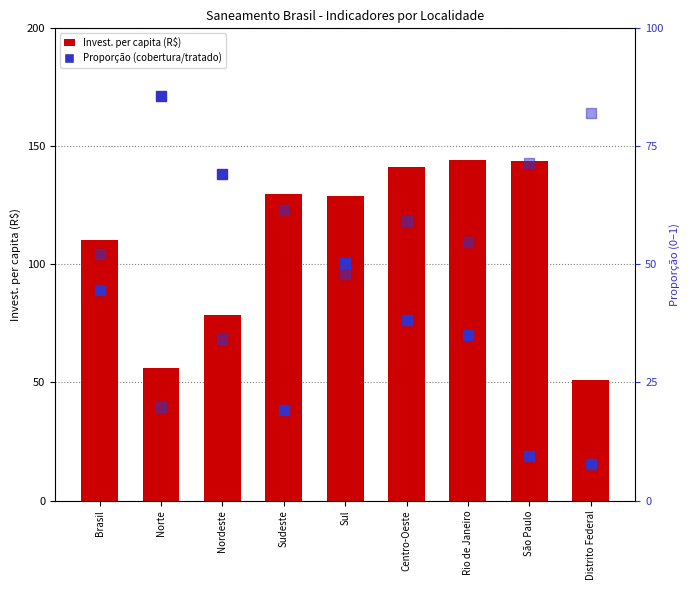

Which series has the largest total across all categories?

Invest. per capita (R$)